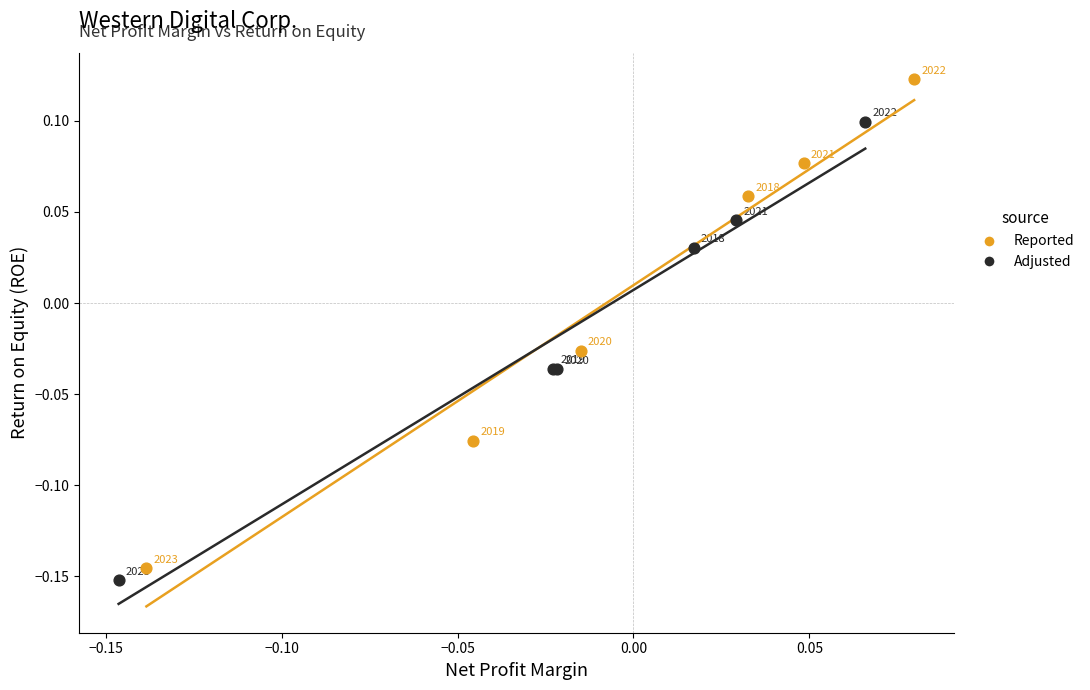

Which series contains the highest Y value?

Reported